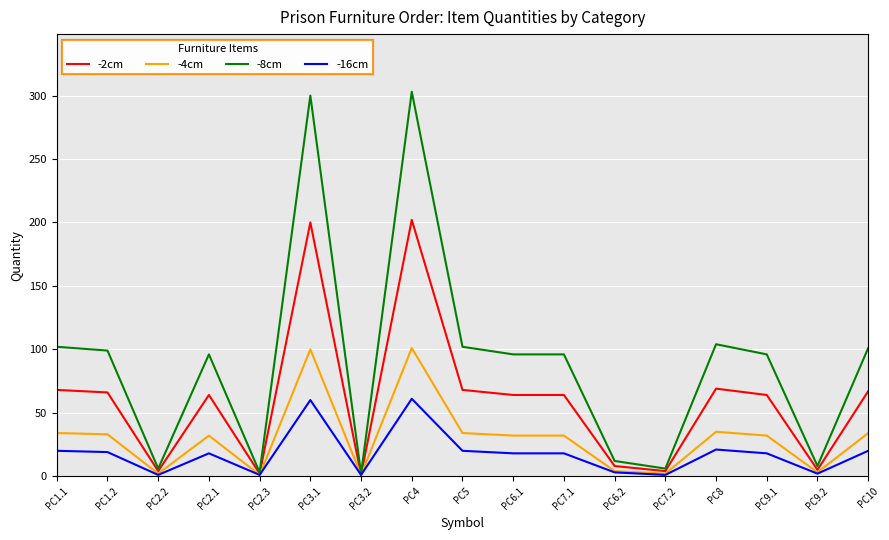

Which series has the largest total across all categories?

-8cm